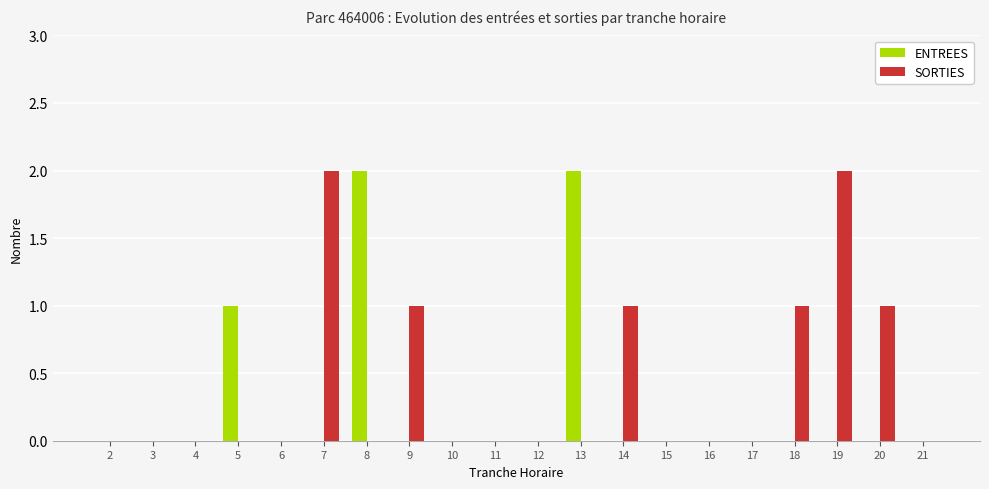

How many groups of bars are there?

20